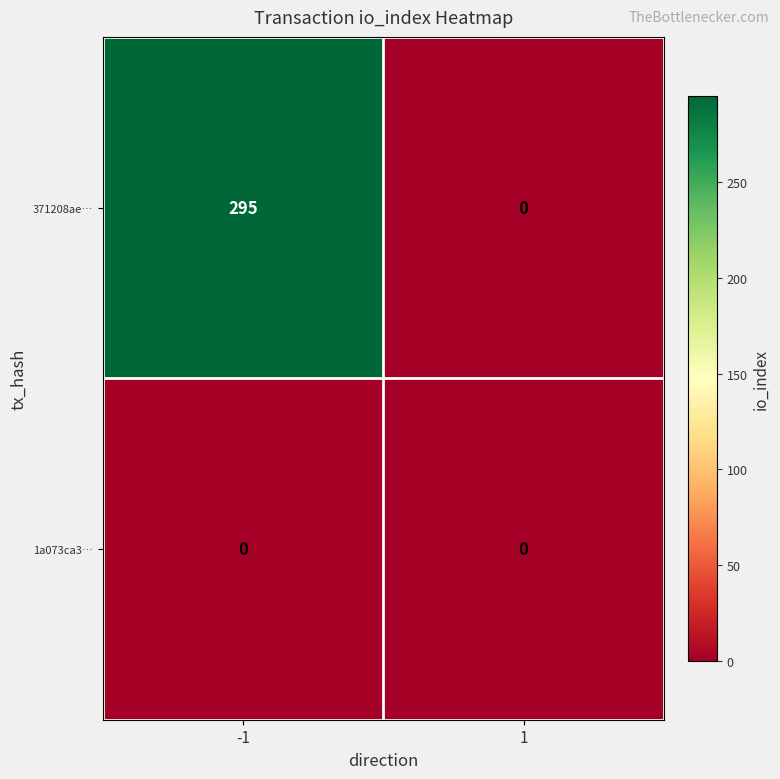

Rank the series by their average value, from lowest to highest.

1a073ca3…, 371208ae…